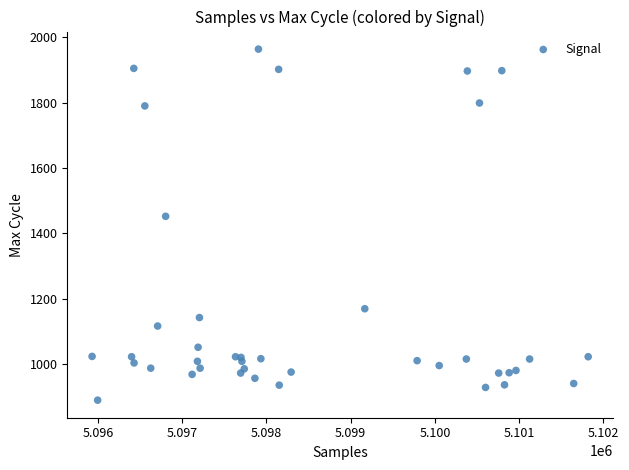

What Y value in the scatter plot is closest to 1426?

1452